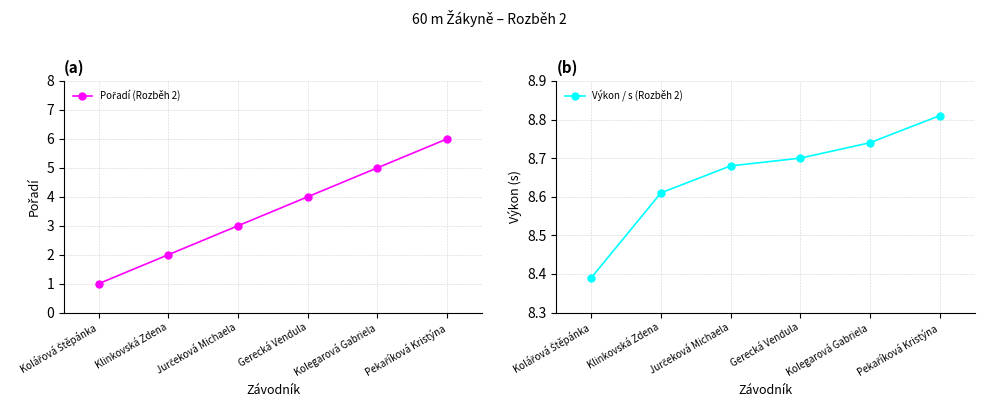

What are all the series names shown in the legend?

Pořadí (Rozběh 2), Výkon / s (Rozběh 2)